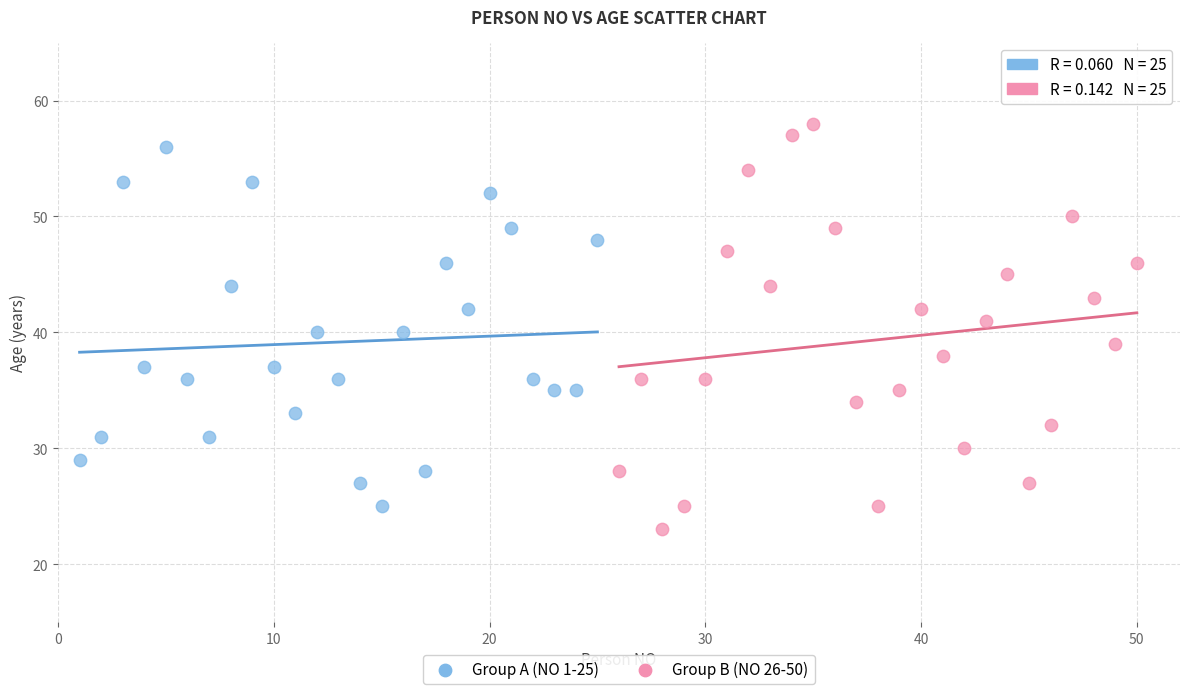

What are all the series names shown in the legend?

Group A (NO 1-25), Group B (NO 26-50)